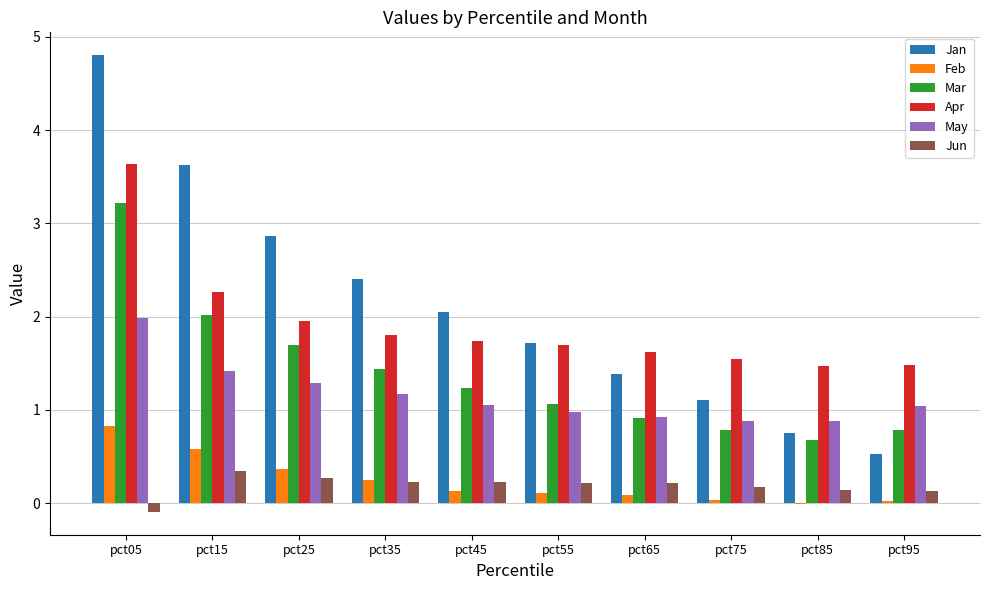

What is the sum of all Mar values?

13.8